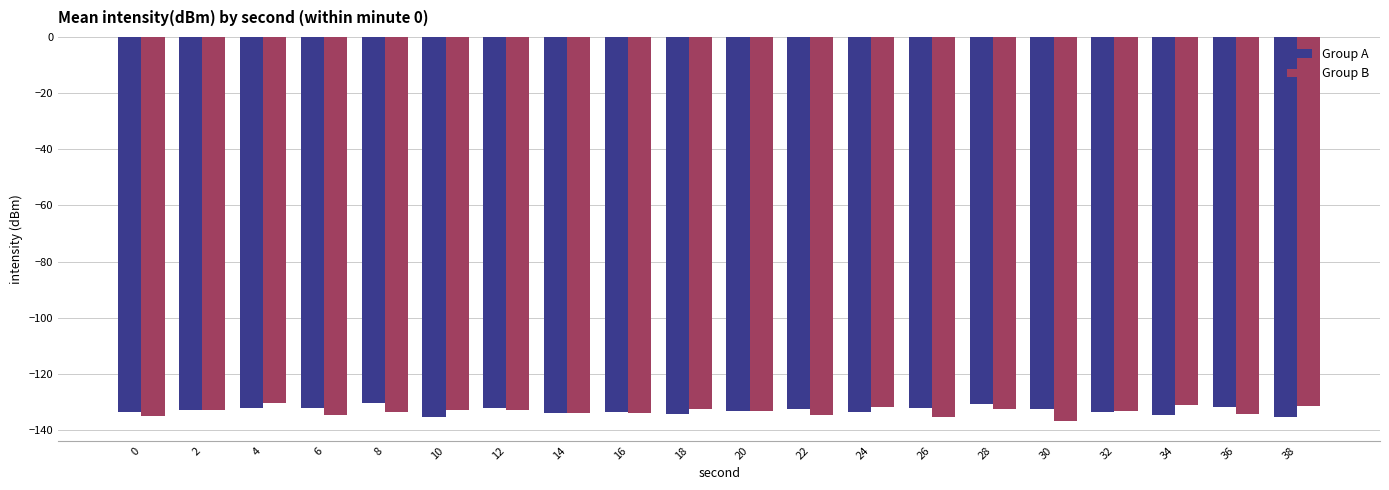

How many distinct data groups are displayed?

2